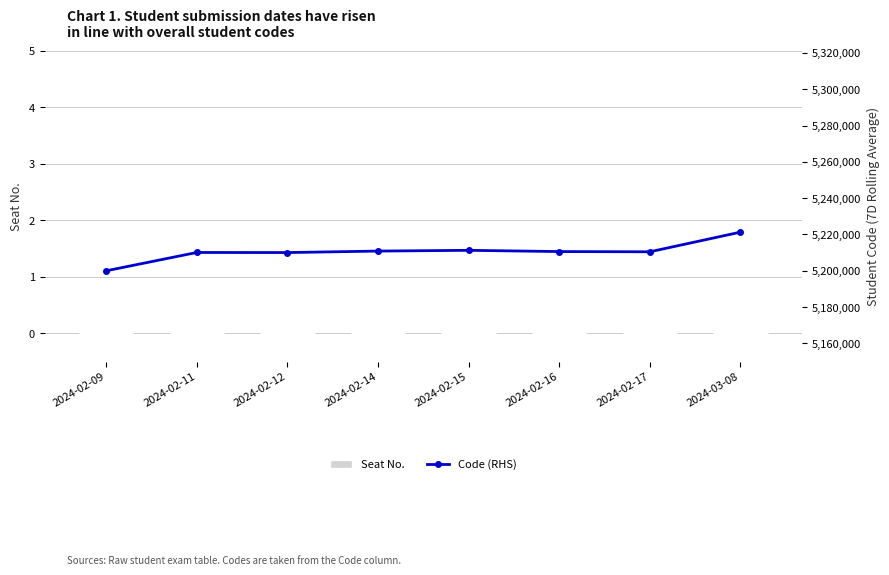

Reading left to right, extract all data points from this chart.

Seat No.: 2024-02-09=0	2024-02-11=0	2024-02-12=0	2024-02-14=0	2024-02-15=0	2024-02-16=0	2024-02-17=0	2024-03-08=0
Code (RHS): 2024-02-09=5200002	2024-02-11=5210097	2024-02-12=5210047	2024-02-14=5210863	2024-02-15=5211283	2024-02-16=5210593	2024-02-17=5210474	2024-03-08=5221292